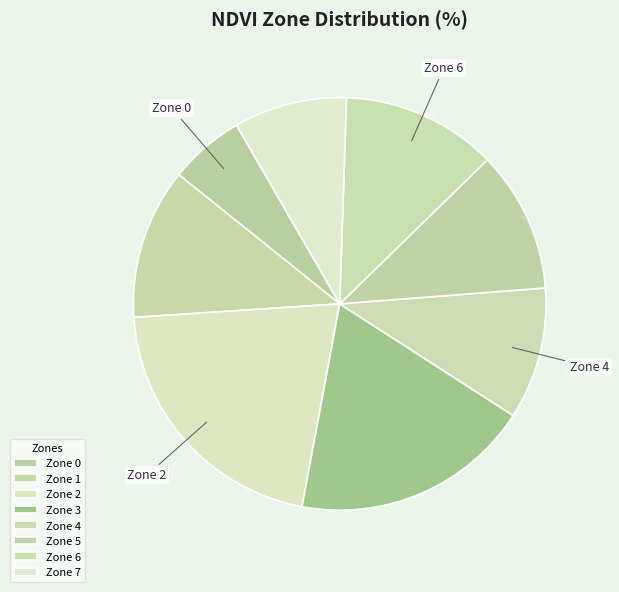

How many slices are in this pie chart?

8